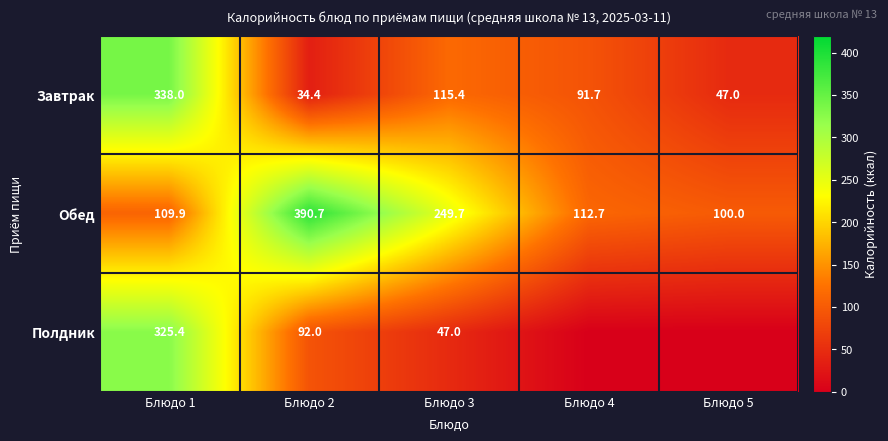

What is the sum of all Обед values?

963.0